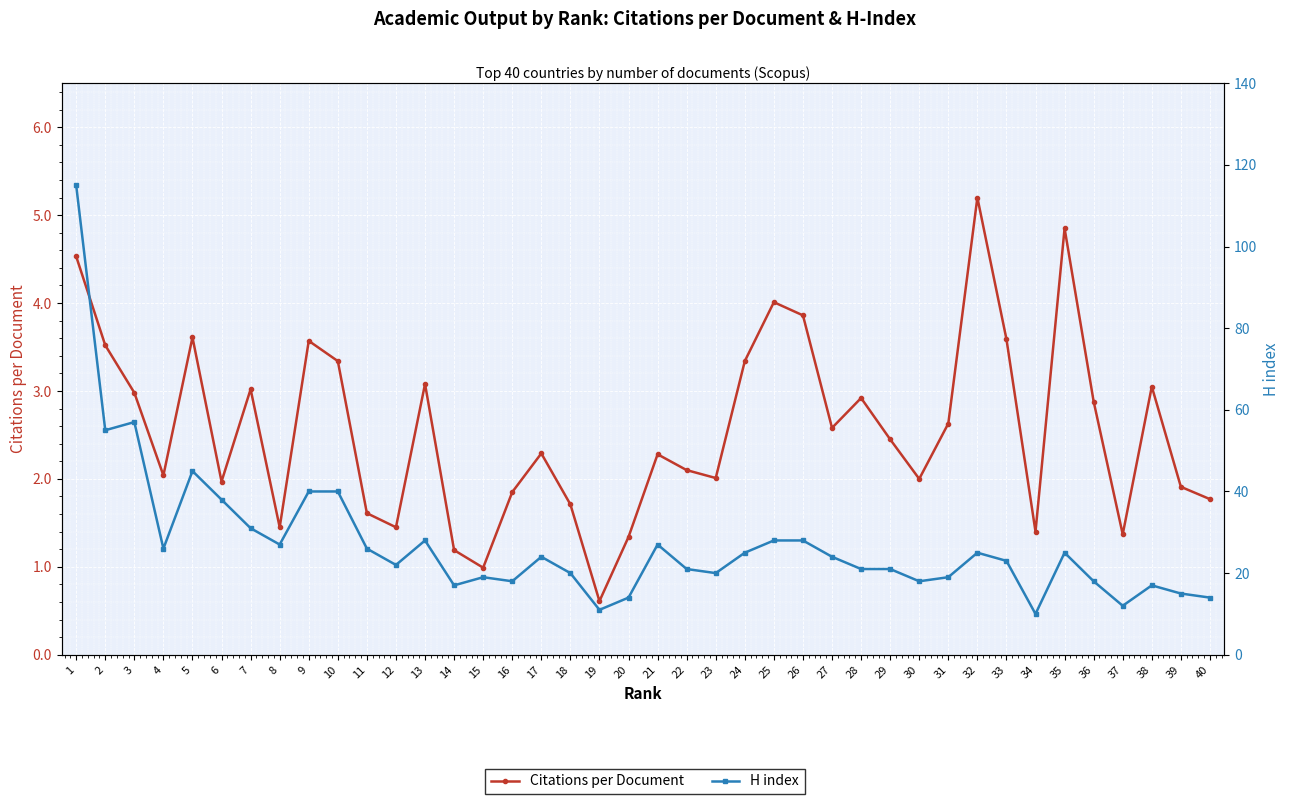

What is the maximum value shown in the chart?

115.0